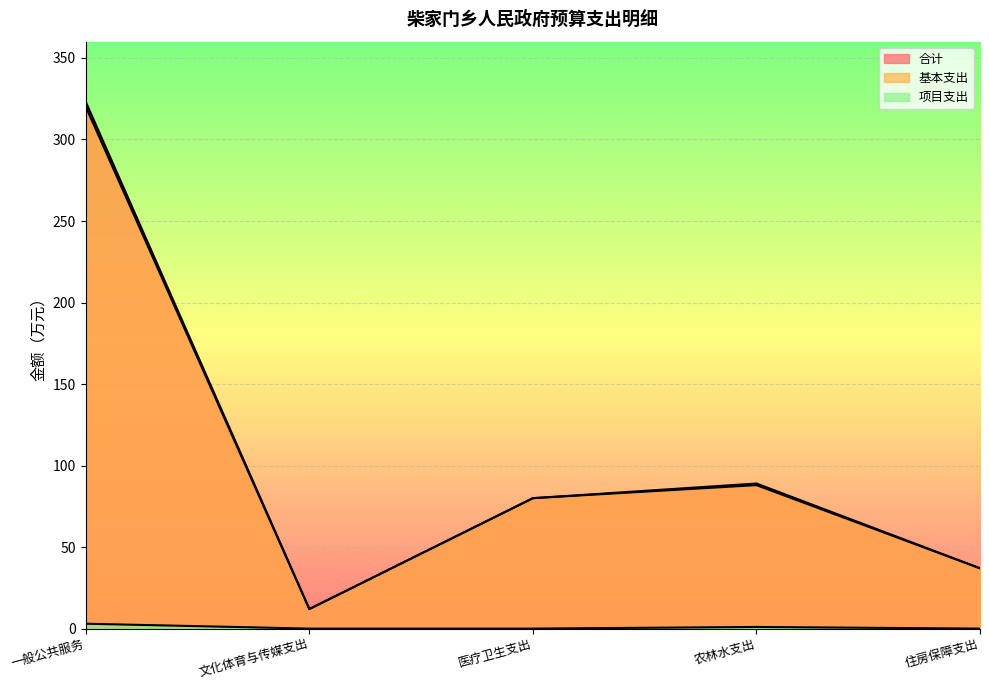

Which label corresponds to the largest value in the chart?

一般公共服务